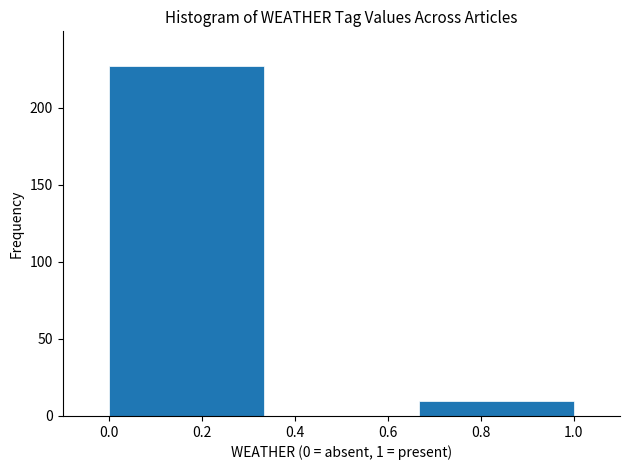

What is the height of the bar covering 0.66 to 1.00 on the x-axis? Neither the bar edges nor the heights are printed on the chart, so give them approximately, as read against the axes.

10